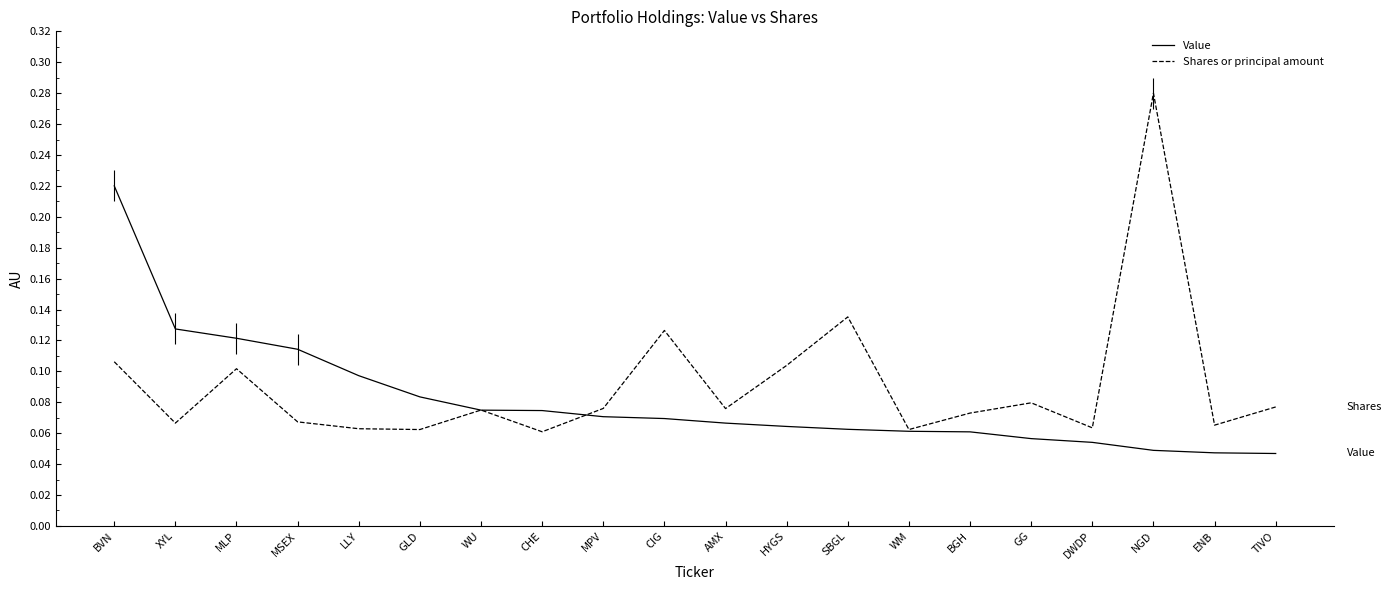

What position from the left is BVN?

1